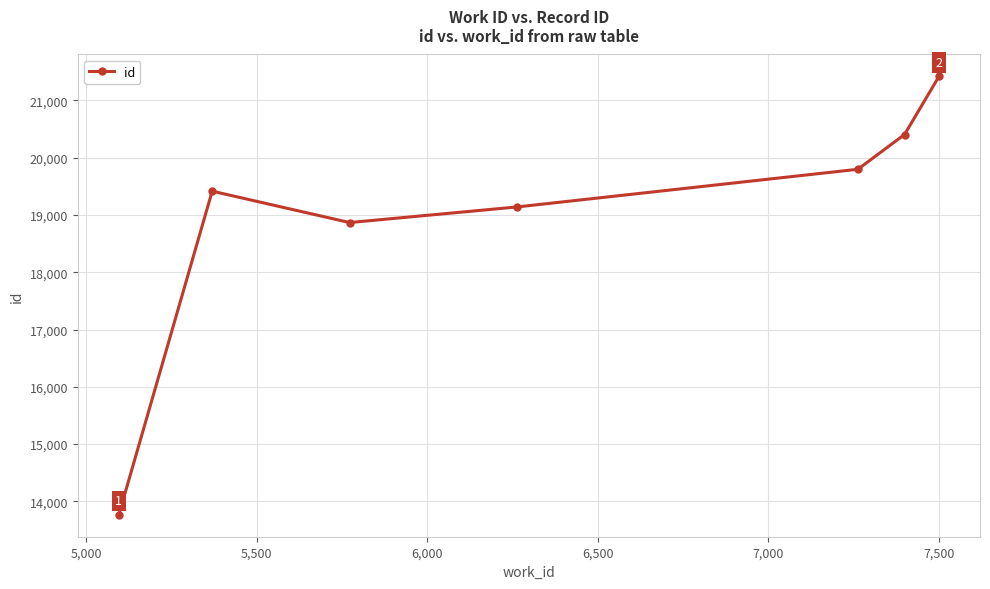

How many lines are shown in the chart?

1